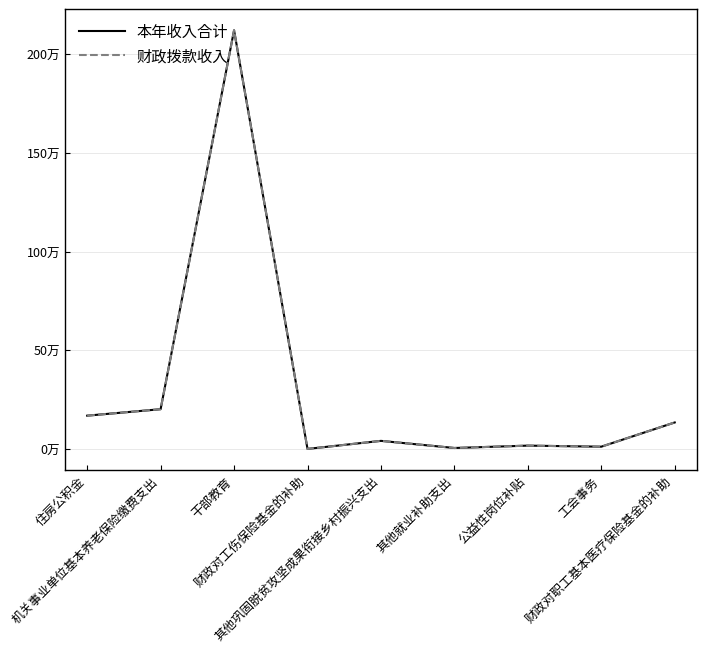

Rank the series by their maximum value, from highest to lowest.

本年收入合计, 财政拨款收入